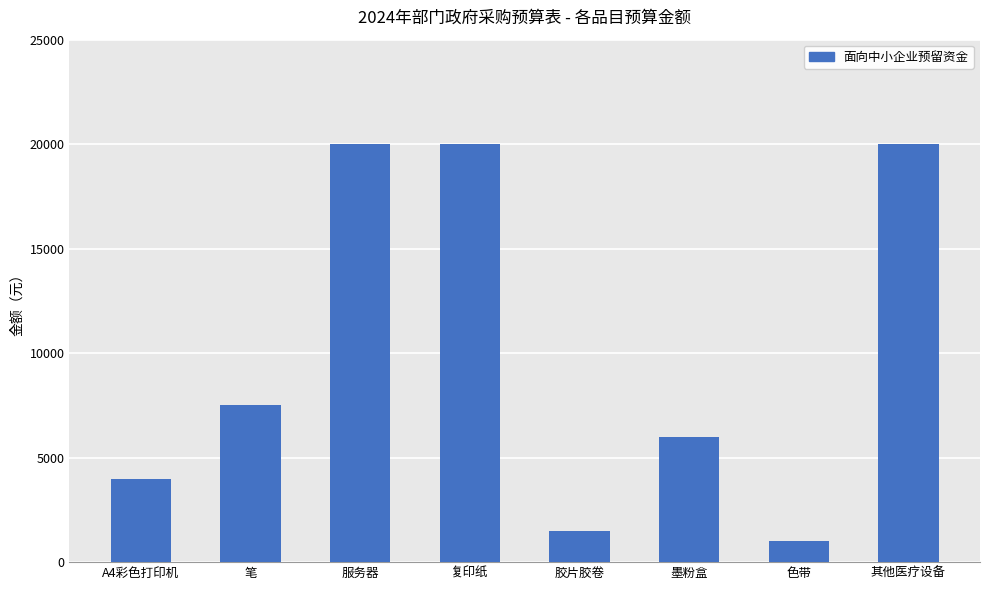

How many distinct data groups are displayed?

1